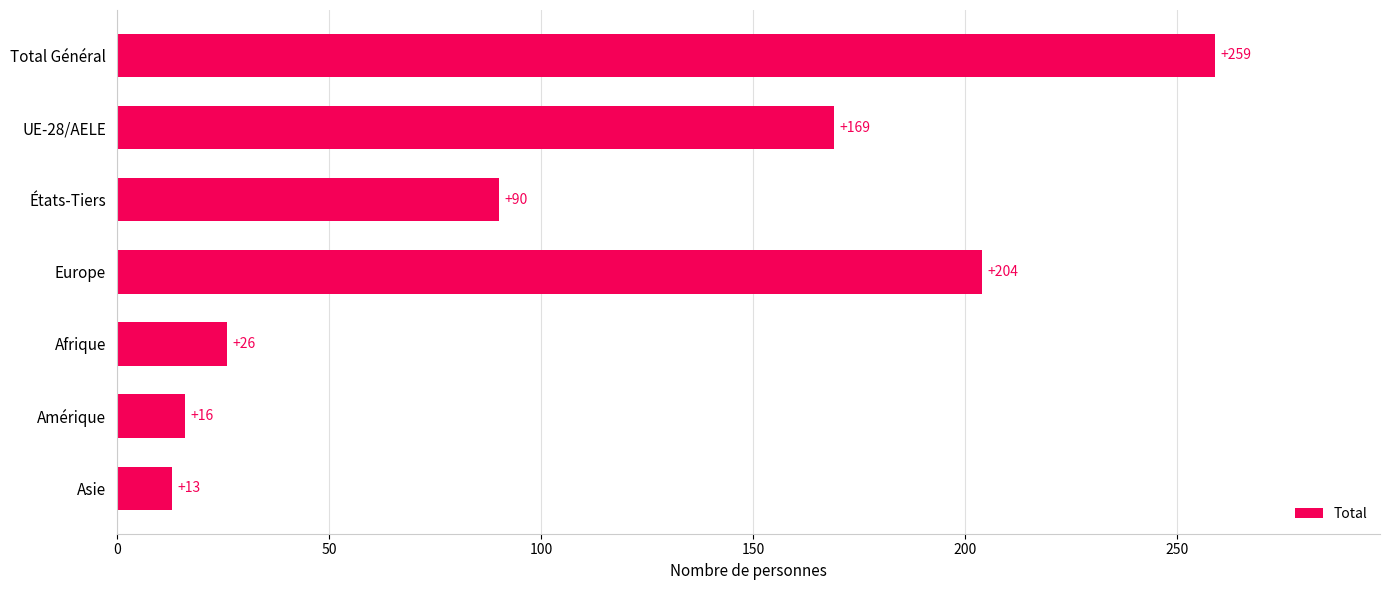

Approximately how many times larger is the value at Total Général compared to Afrique?

10.0